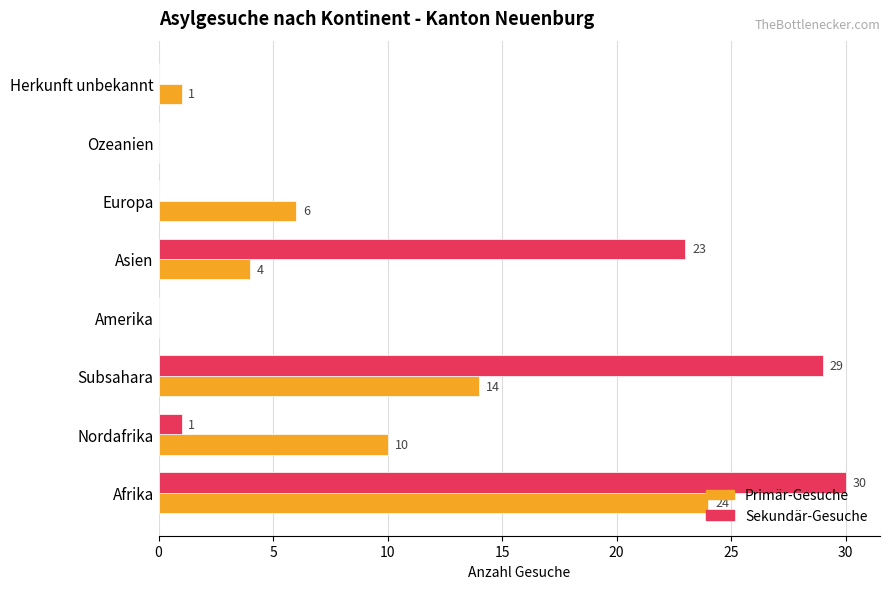

The Primär-Gesuche series shows 0 at Amerika. True or false?

True